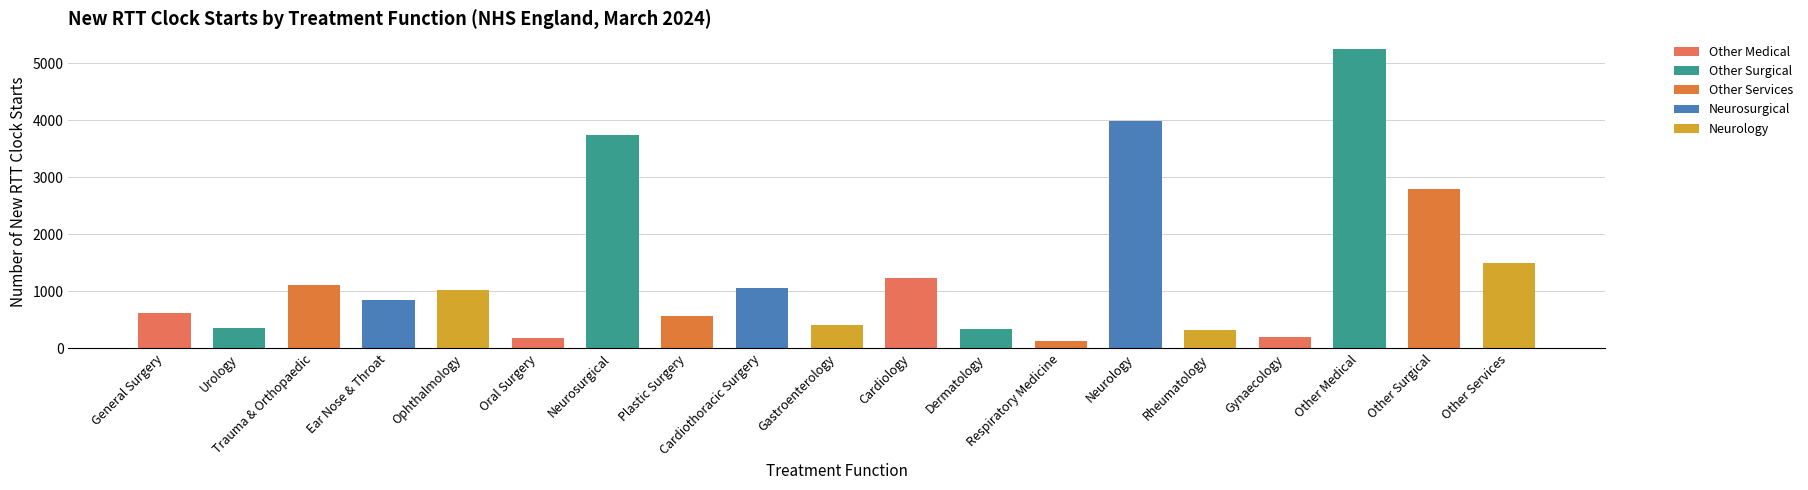

What is the change in value from Dermatology to Rheumatology?

-24